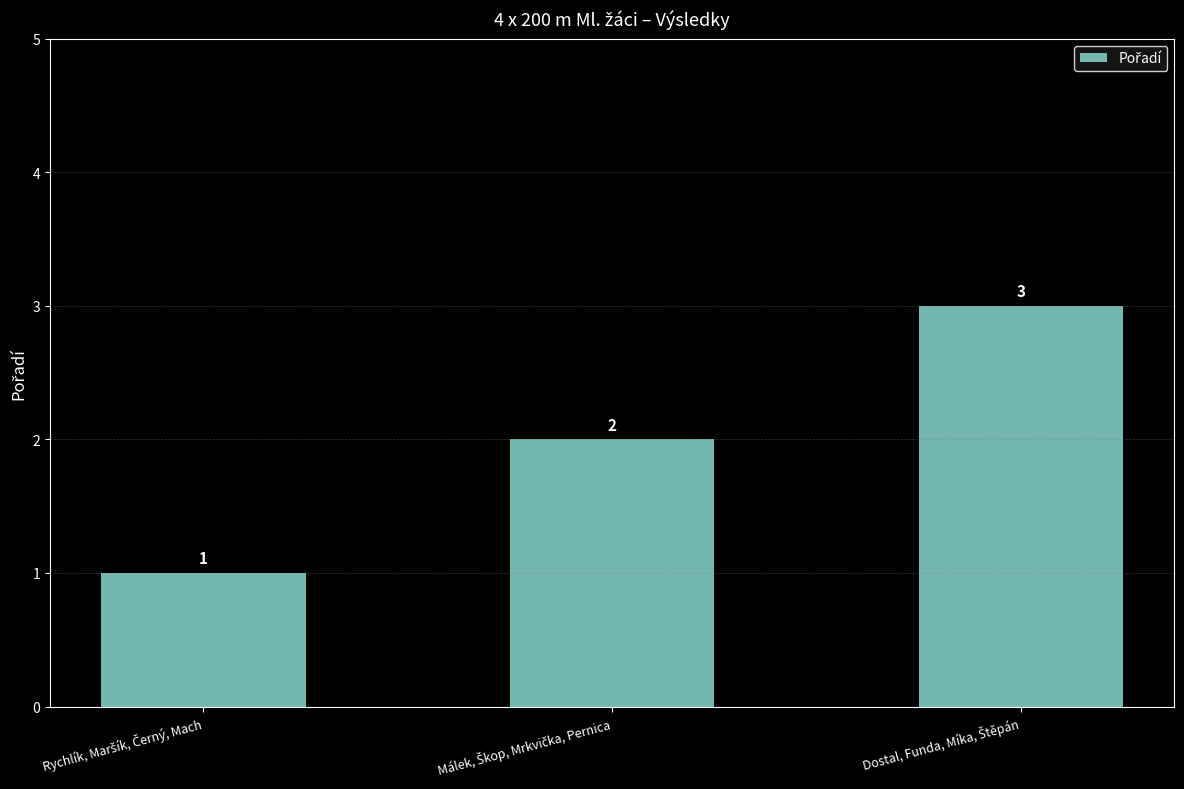

What is the greatest value displayed?

3